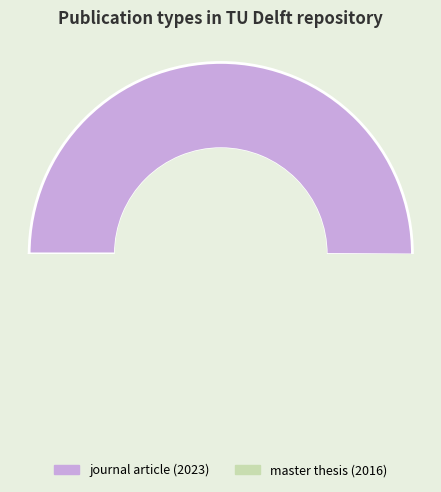

How many slices are in this pie chart?

2